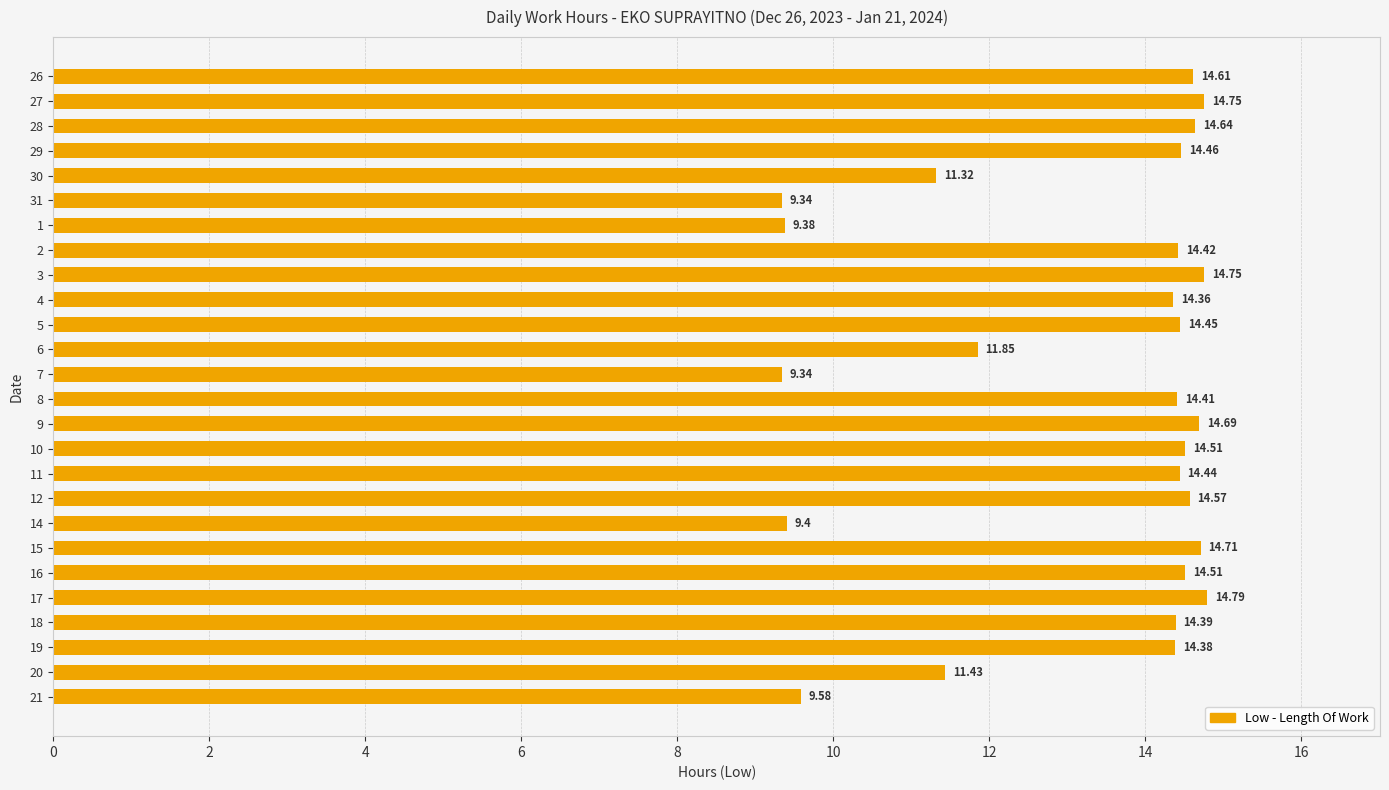

How many bars are there in total?

26